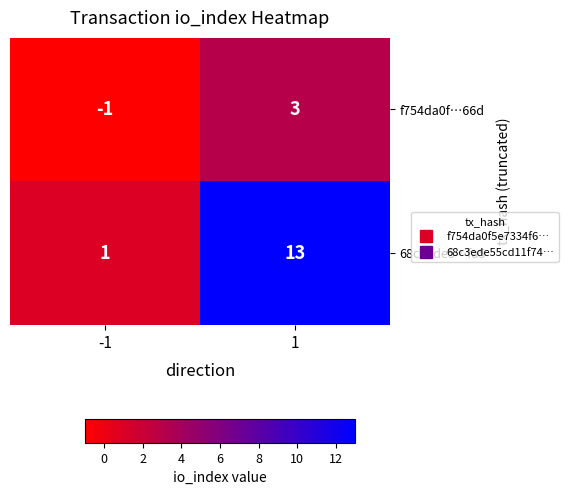

Rank the series by their average value, from lowest to highest.

f754da0f…66d, 68c3ede5…fa5